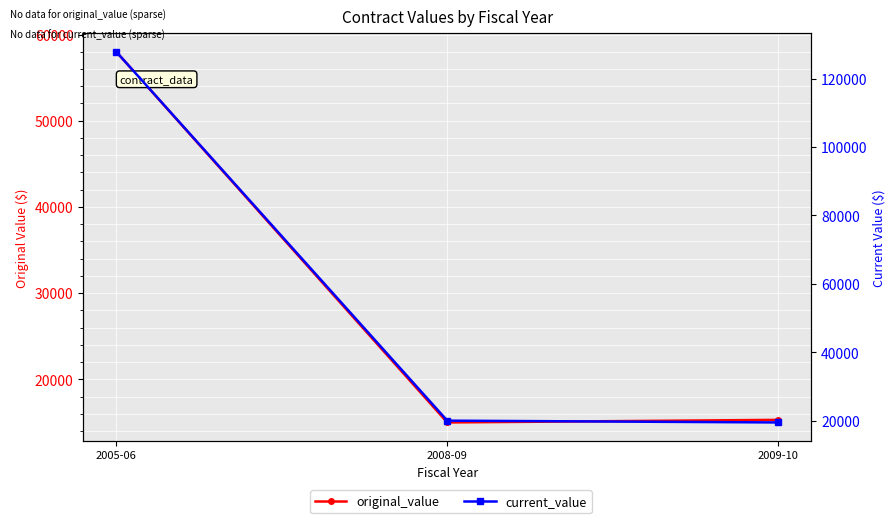

What is the average value of the original_value series?

29428.3